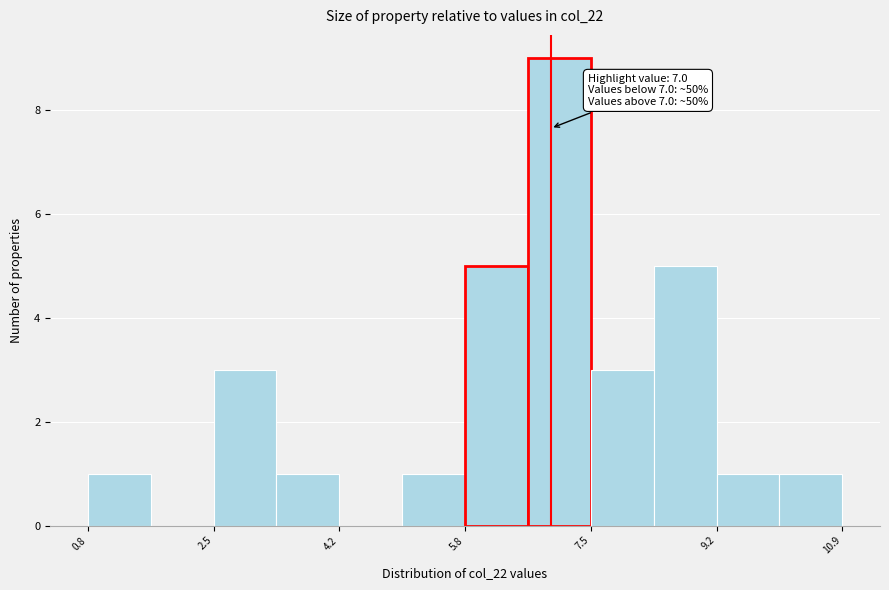

Which range on the x-axis has the tallest bar?

6.6 to 7.6